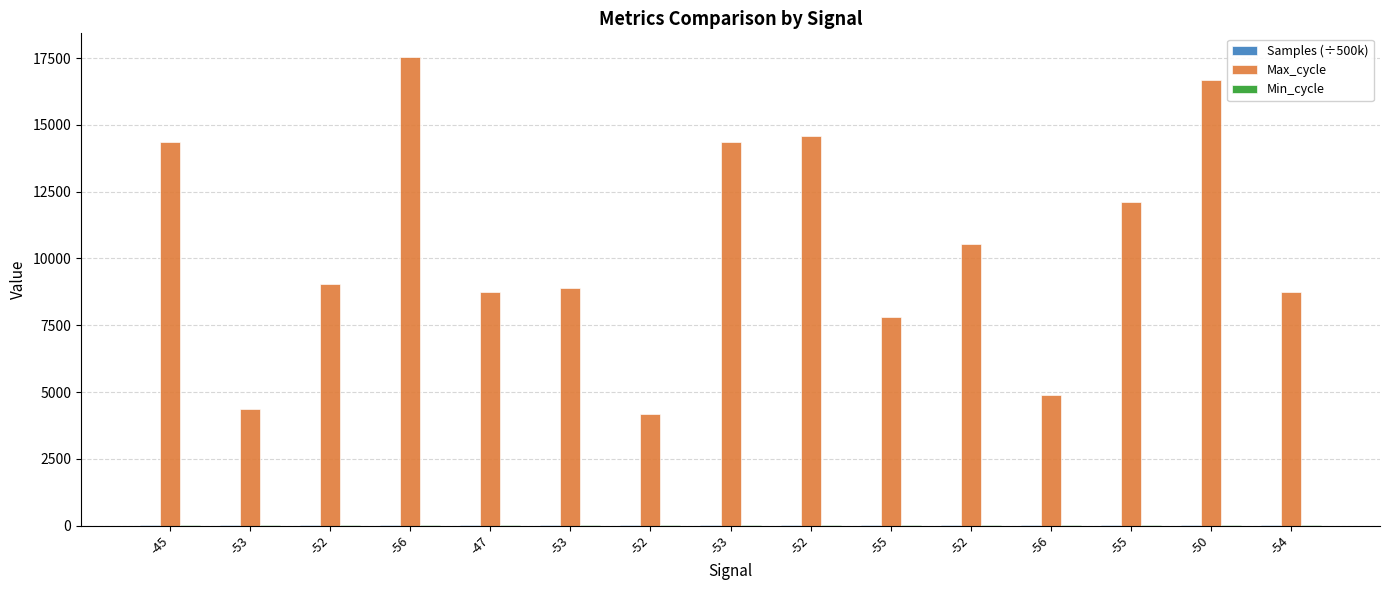

How many distinct data groups are displayed?

3